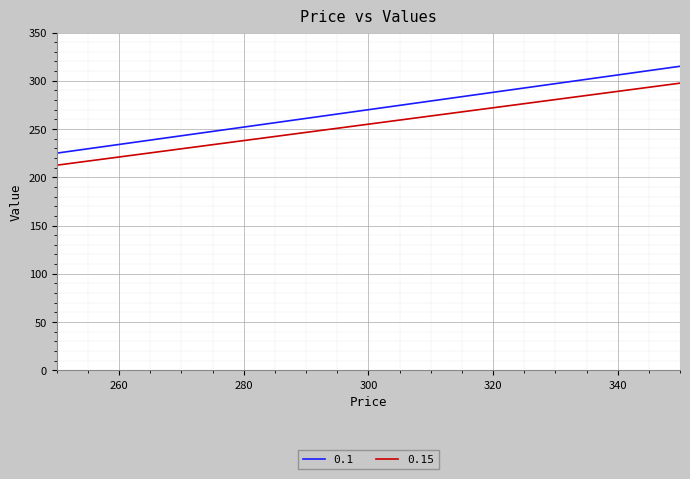

List the series in order of their peak value, highest first.

0.1, 0.15